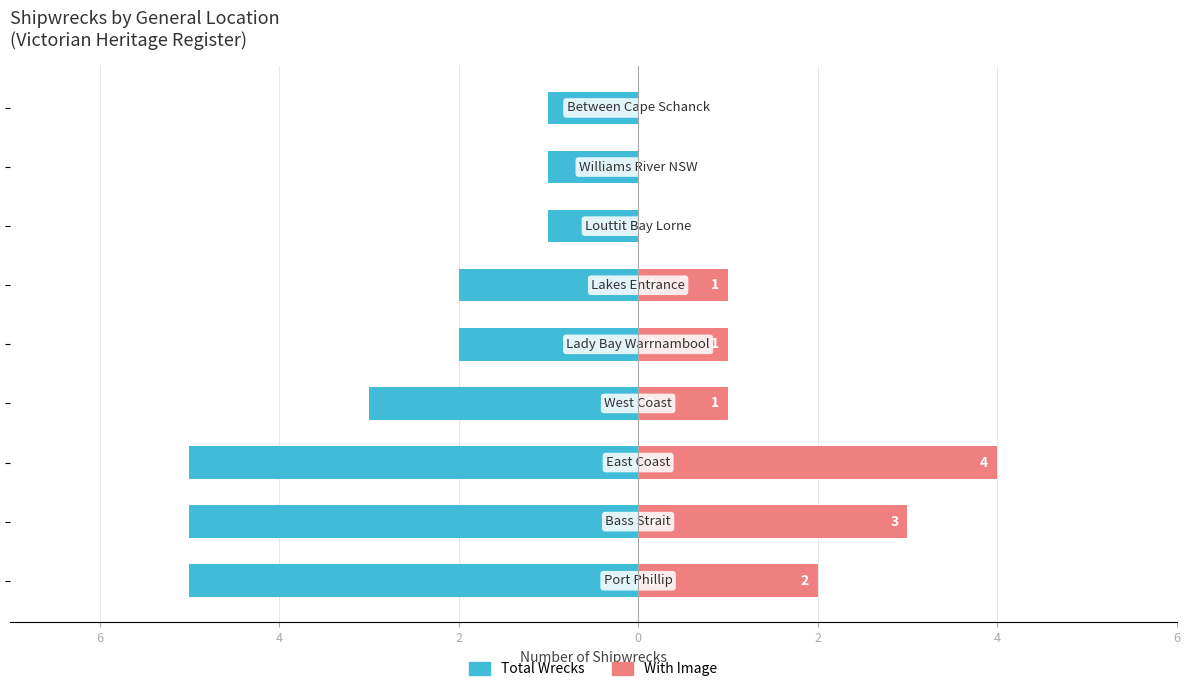

How many values in the Total Wrecks series are below -2?

4